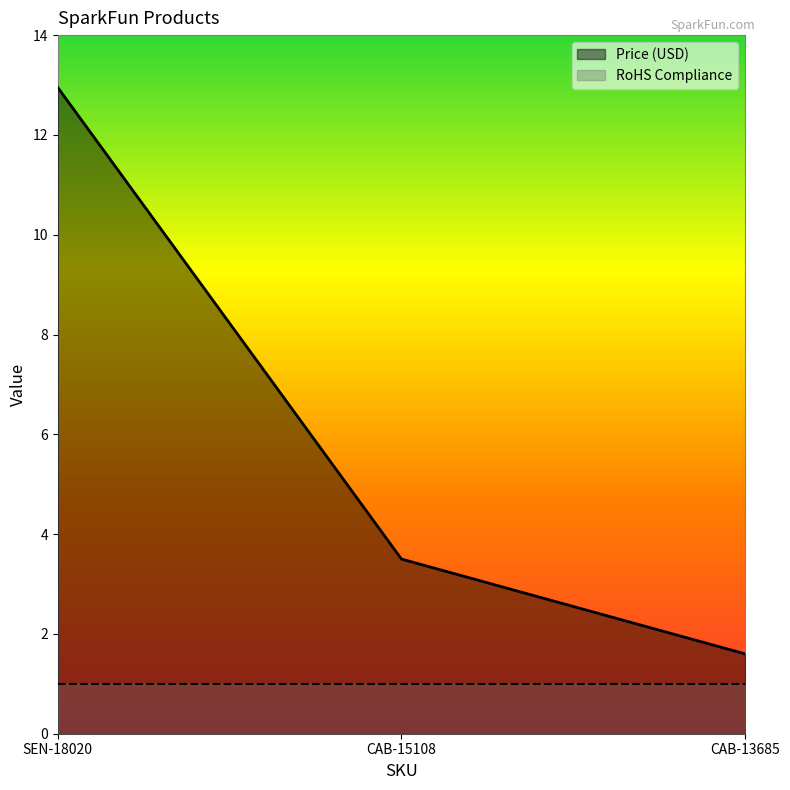

Rank the categories by value from lowest to highest.

CAB-13685, CAB-15108, SEN-18020